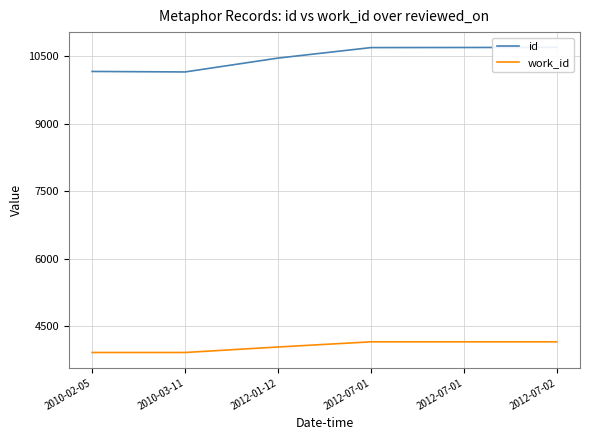

What is the difference between the maximum and minimum values in the work_id series?

237